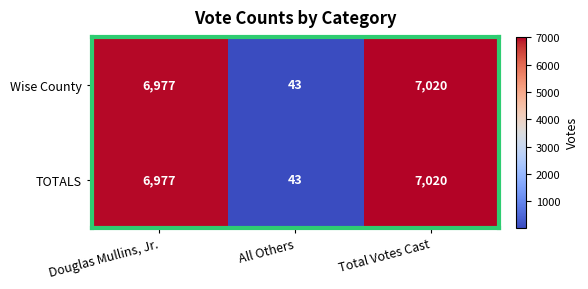

Reading left to right, list all the values displayed in this chart.

Wise County: 6977	43	7020
TOTALS: 6977	43	7020